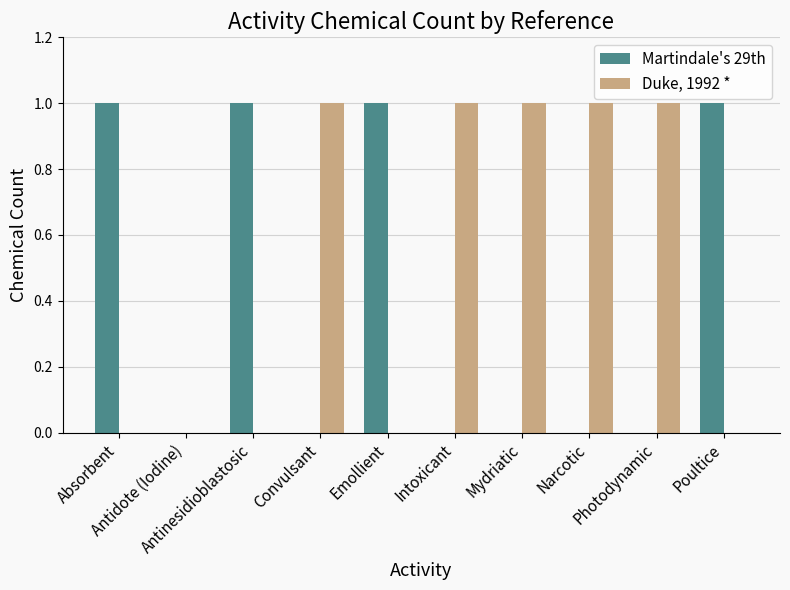

Does the chart contain stacked bars?

No